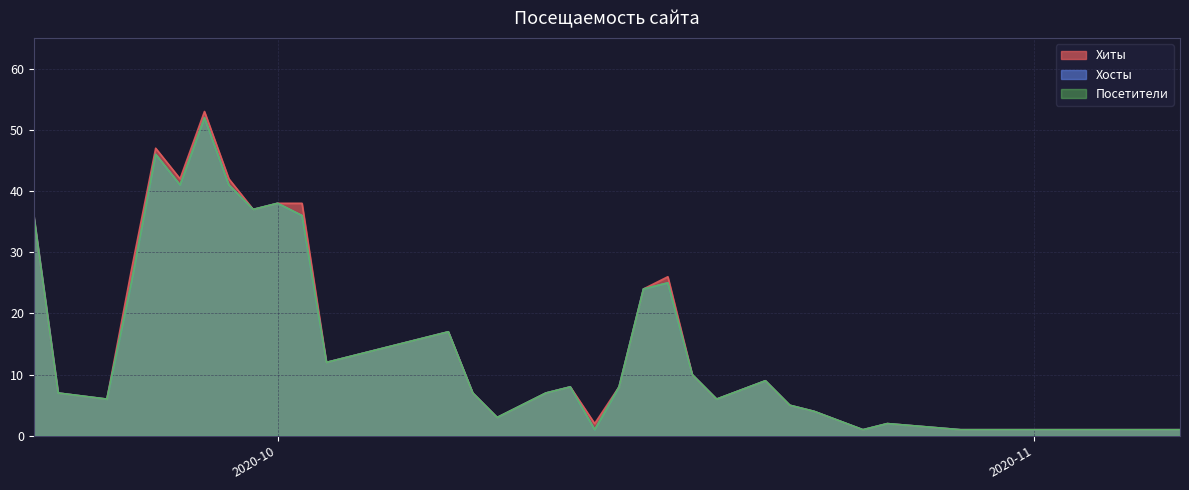

True or false: Хосты and Посетители intersect in this chart.

False